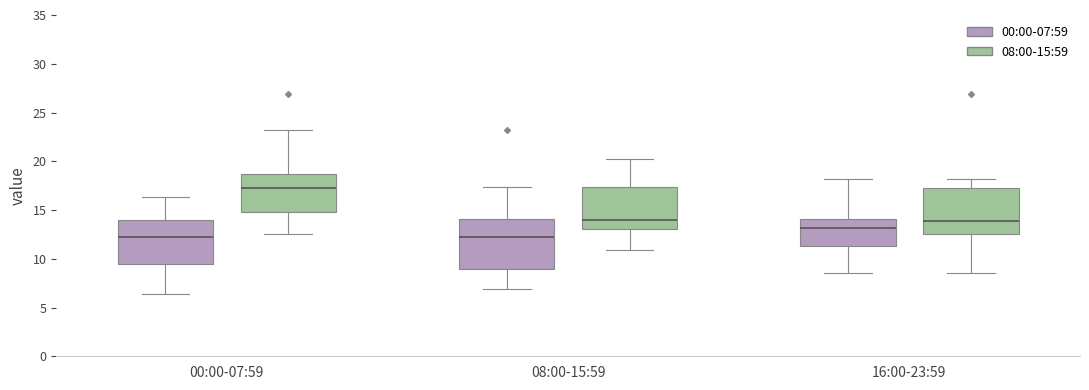

Where does the lower whisker of the box for 00:00-07:59 (08:00-15:59) end on the y-axis? The values are not printed on the chart, so give them approximately, as read against the axis.

12.5